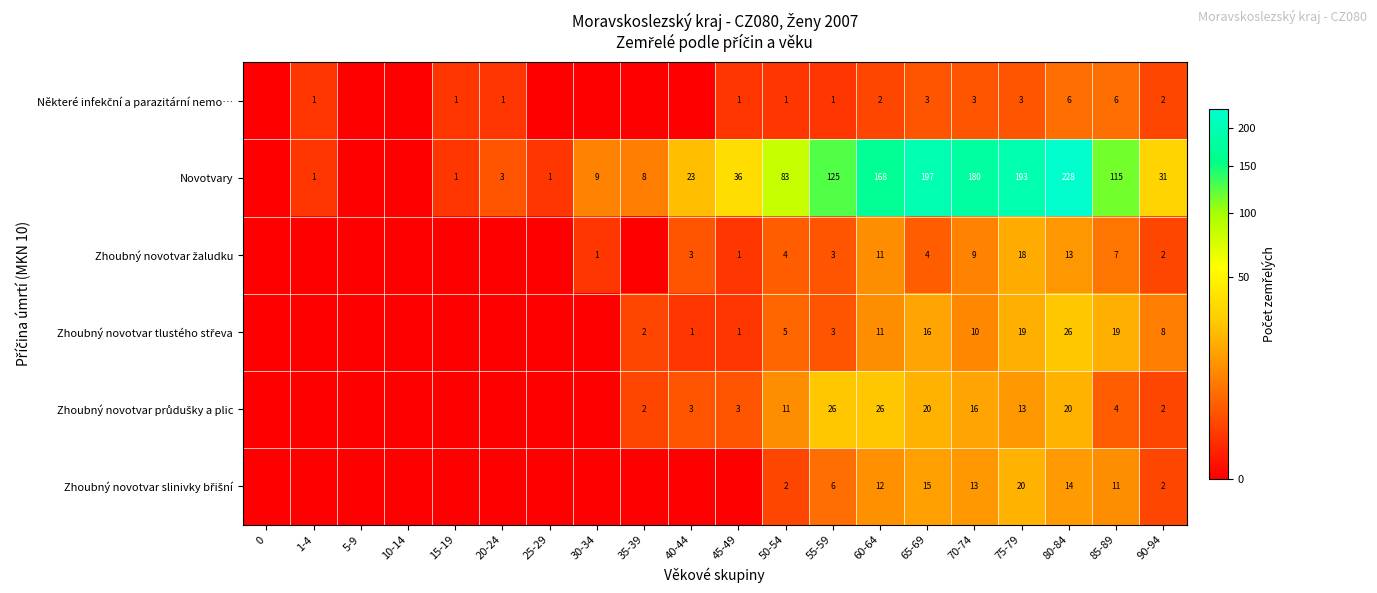

Between 75-79 and 80-84, which series saw the biggest shift?

Novotvary